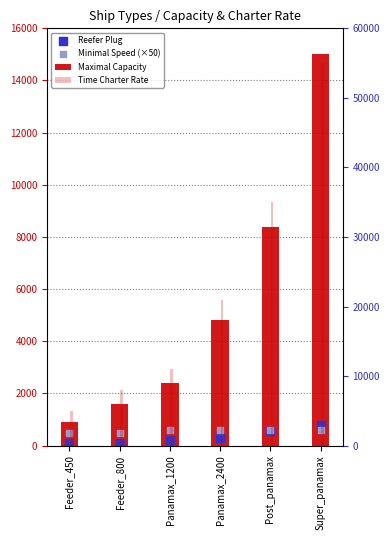

Is the value of Minimal Speed (×50) at Feeder_800 greater than the value of Time Charter Rate at Feeder_450?

No